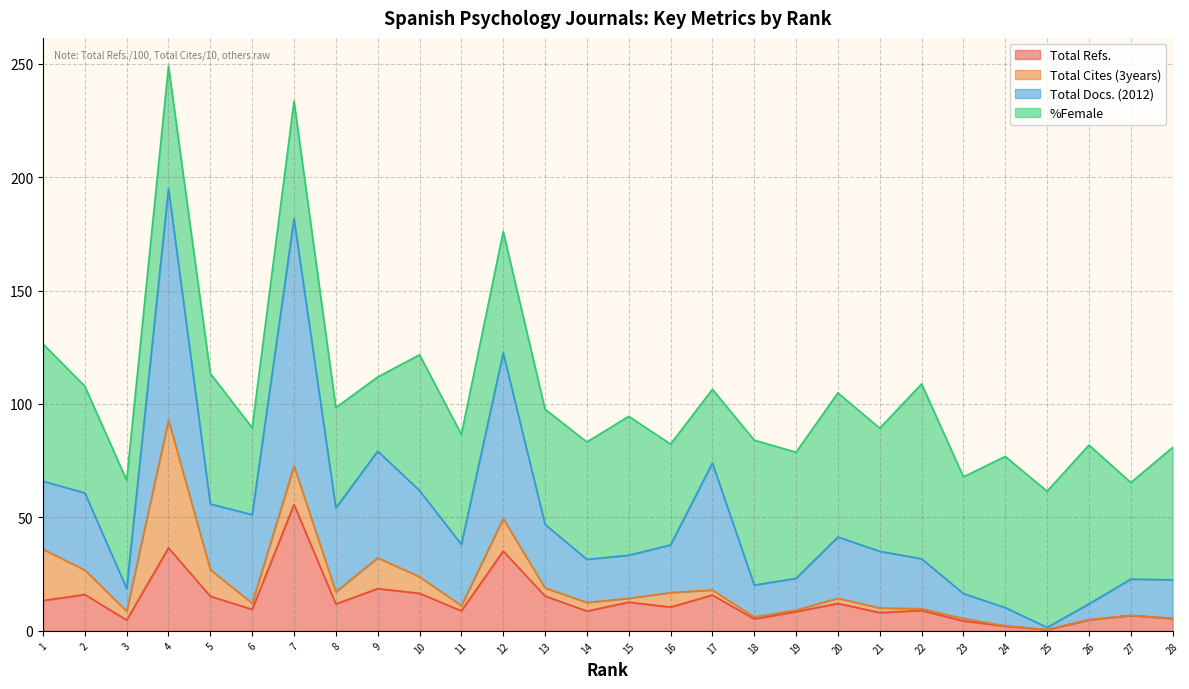

What is the sum of all Total Refs. values?

372.1